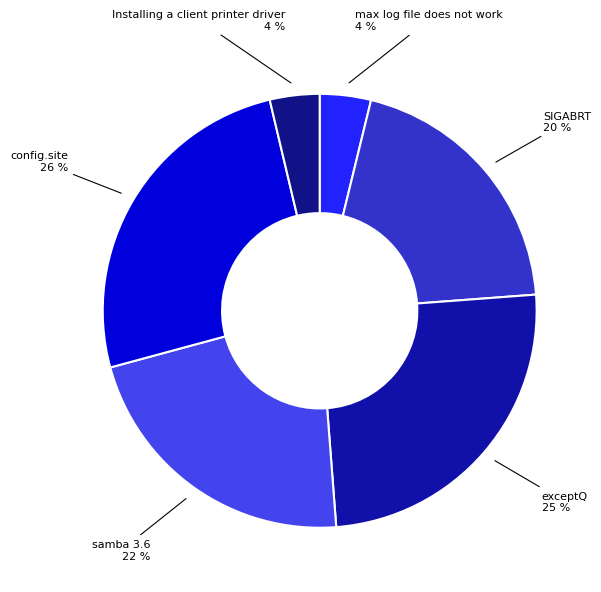

Is there any slice that represents more than half of the pie?

No